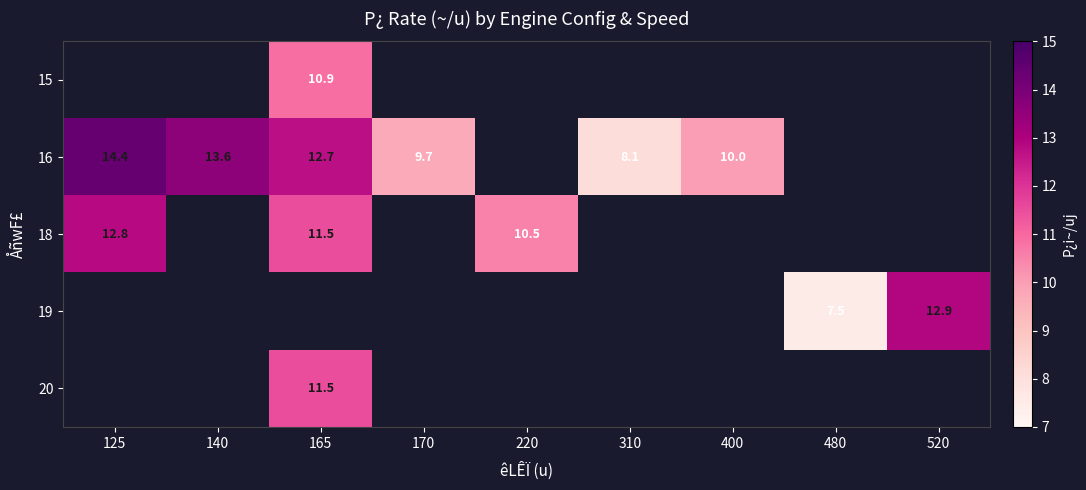

The value of 16 at 165 is 20.9. True or false?

False